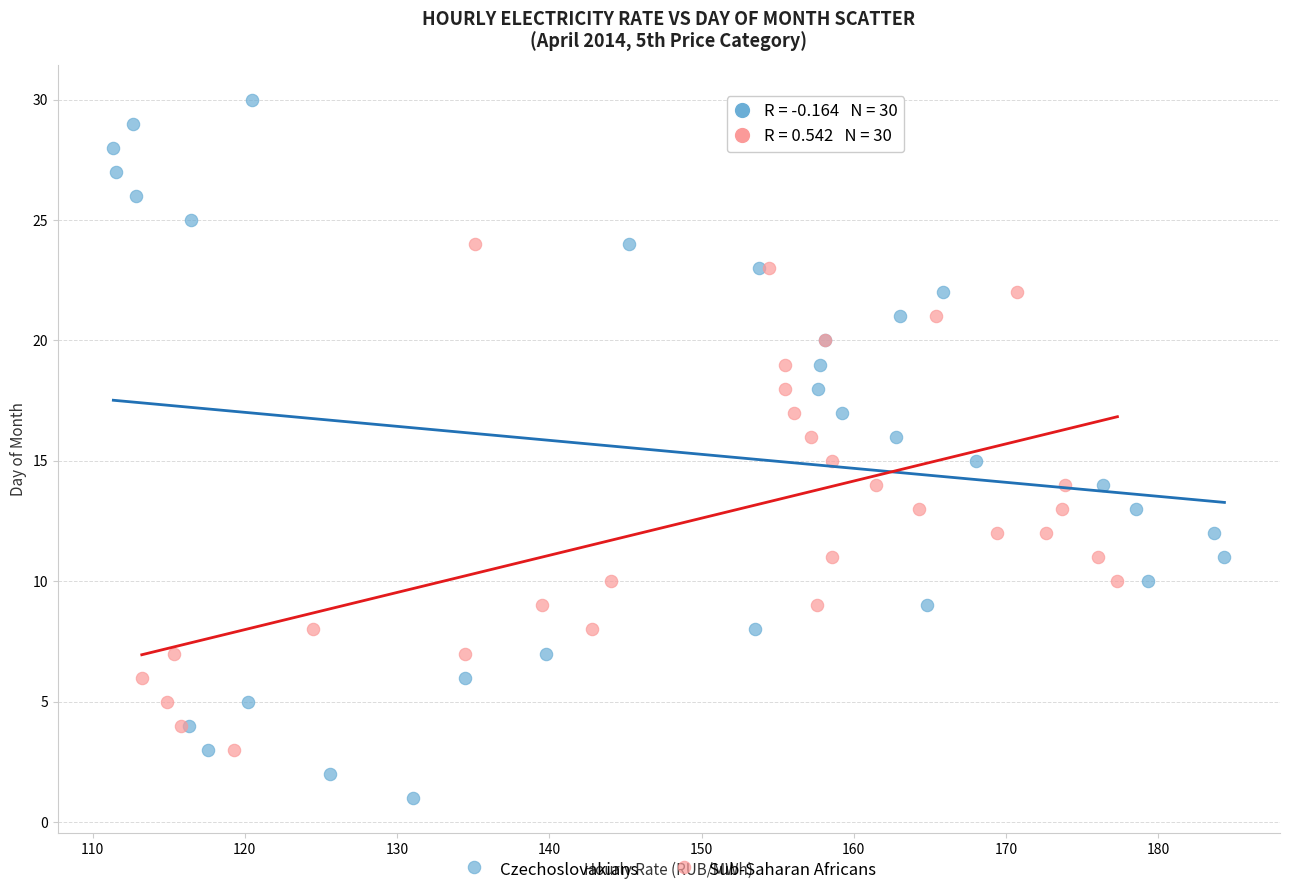

Which series contains the lowest Y value?

Czechoslovakians